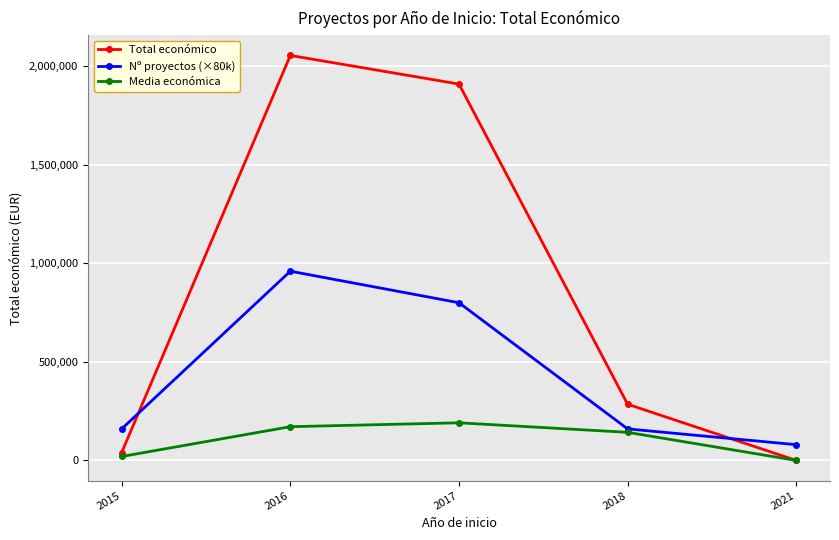

What is the difference between the highest and lowest values at 2018?

142581.0